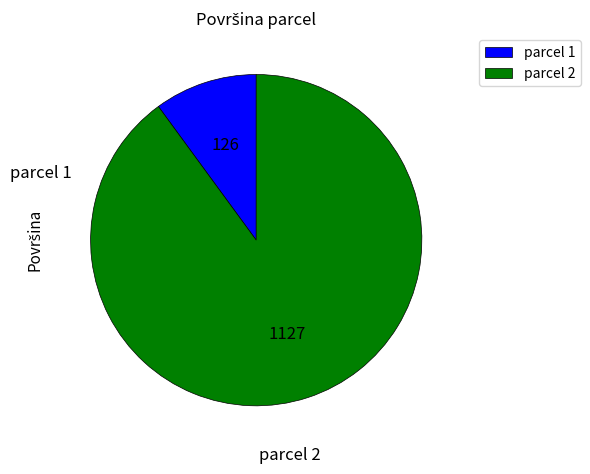

Is there any slice that represents more than half of the pie?

Yes